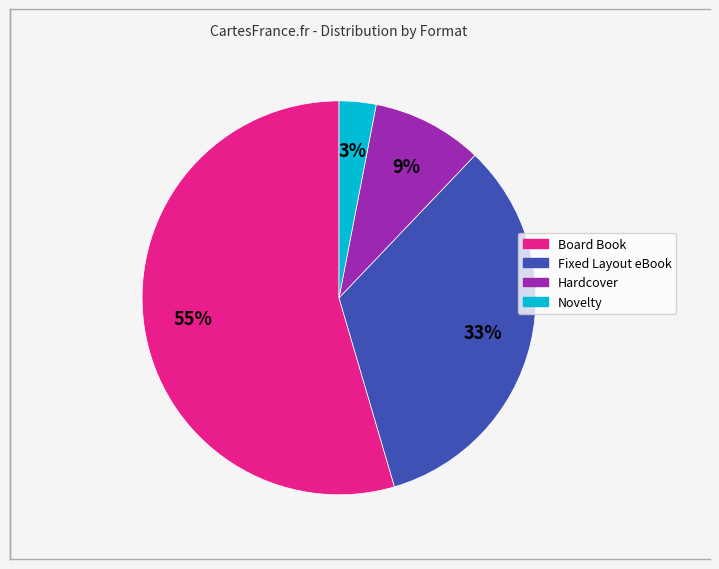

How many slices are in this pie chart?

4